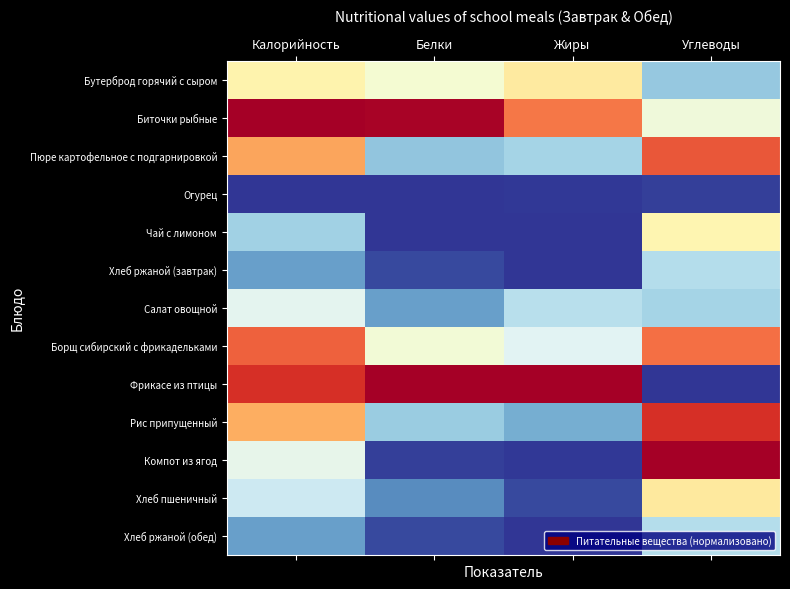

Which series changed the most between Калорийность and Углеводы?

Фрикасе из птицы